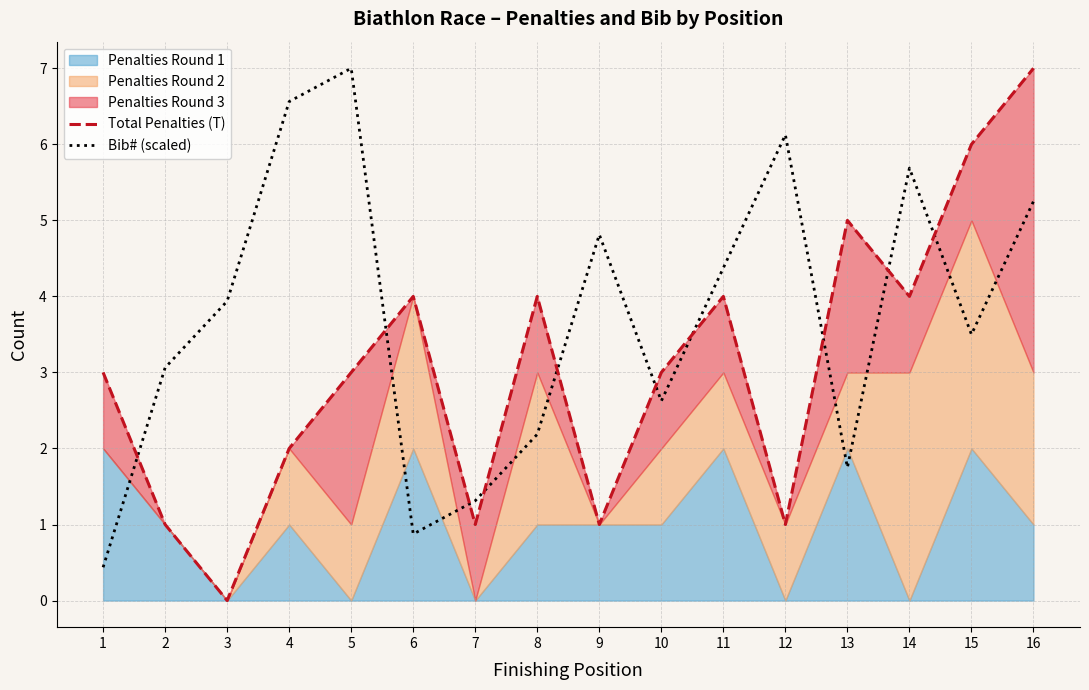

How many data points does each series have?

16